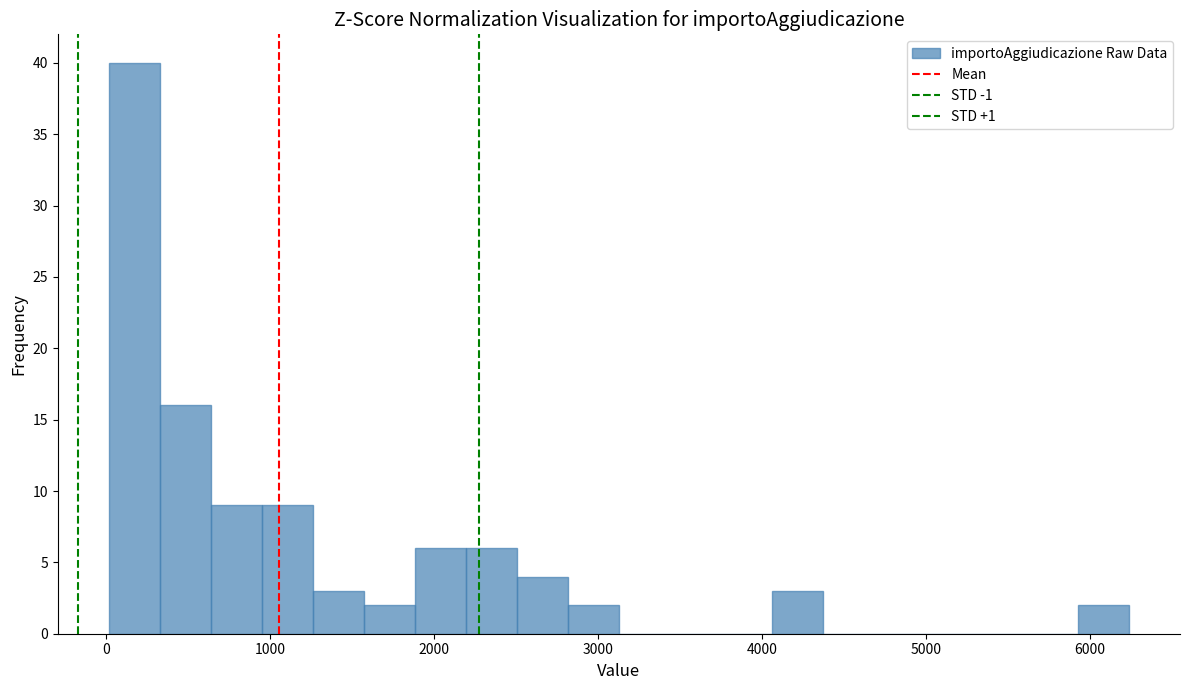

Around what value on the x-axis is the tallest bar? Give the approximate position of its centre, as read against the axis.

200